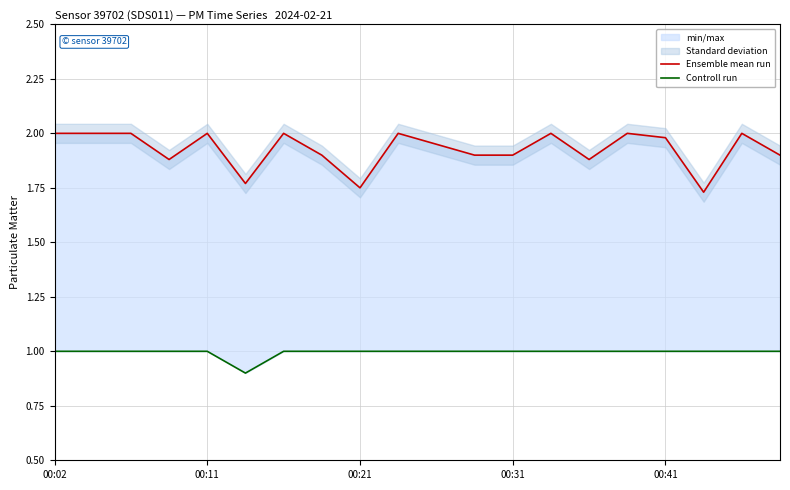

What is the total value across all series at 9?

3.0